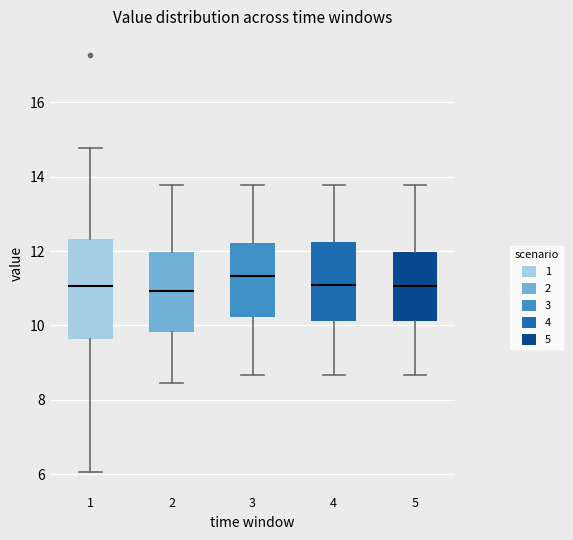

Which box has the highest median line?

3